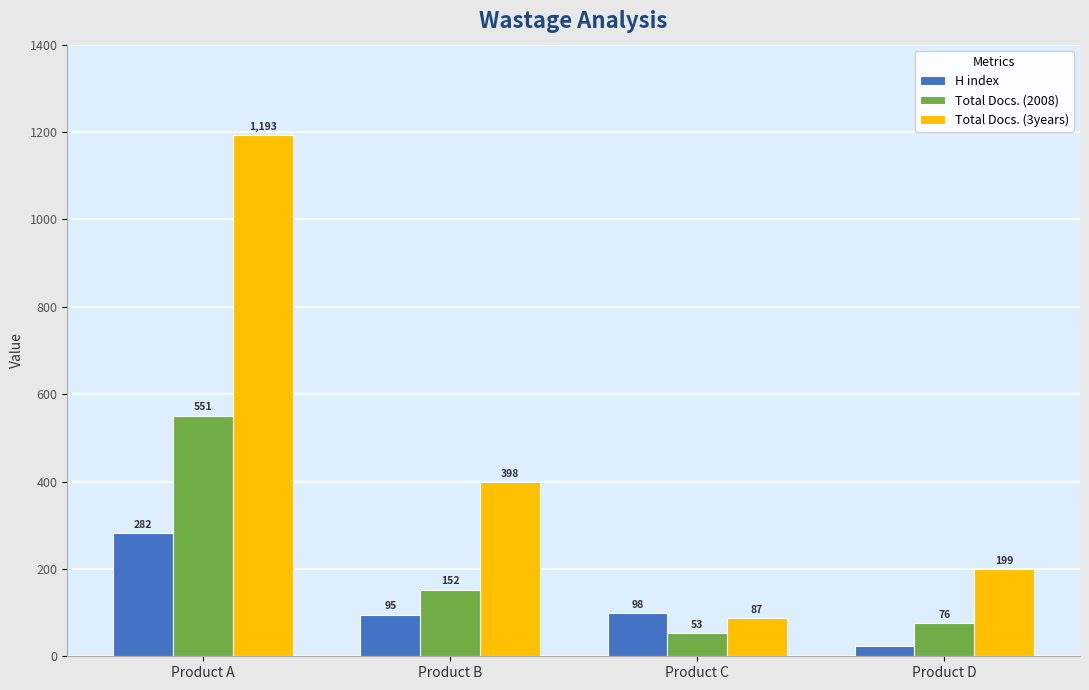

At Product D, list the series in order from smallest to largest.

H index, Total Docs. (2008), Total Docs. (3years)